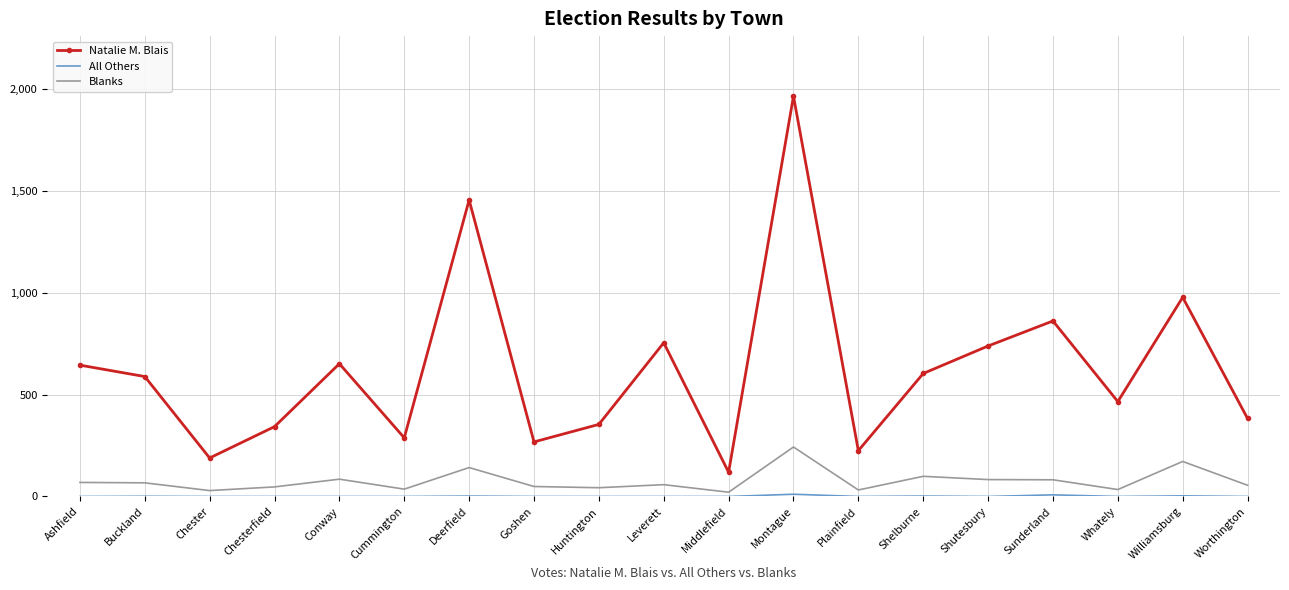

At which category is the sum across all series the highest?

Montague